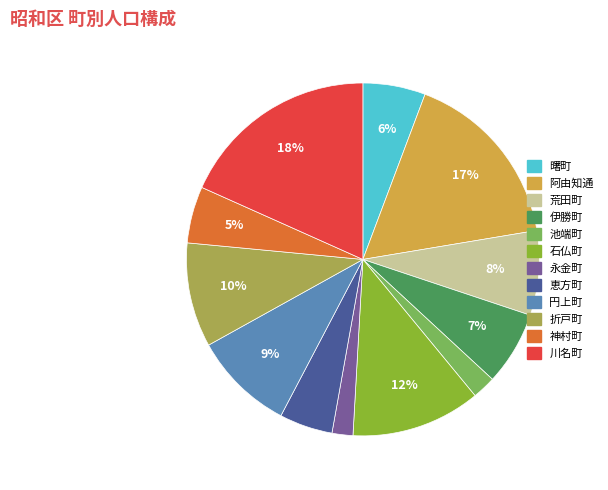

Is there any slice that represents more than half of the pie?

No